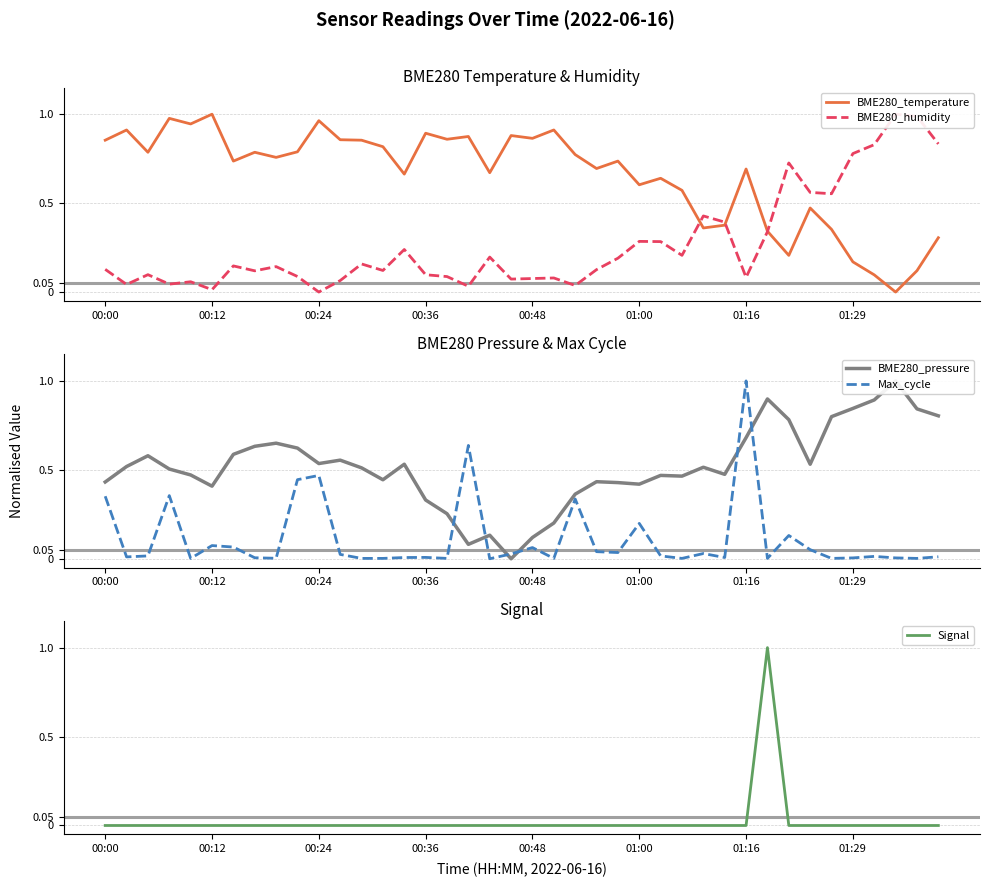

How many positive values does the BME280_temperature series have?

39